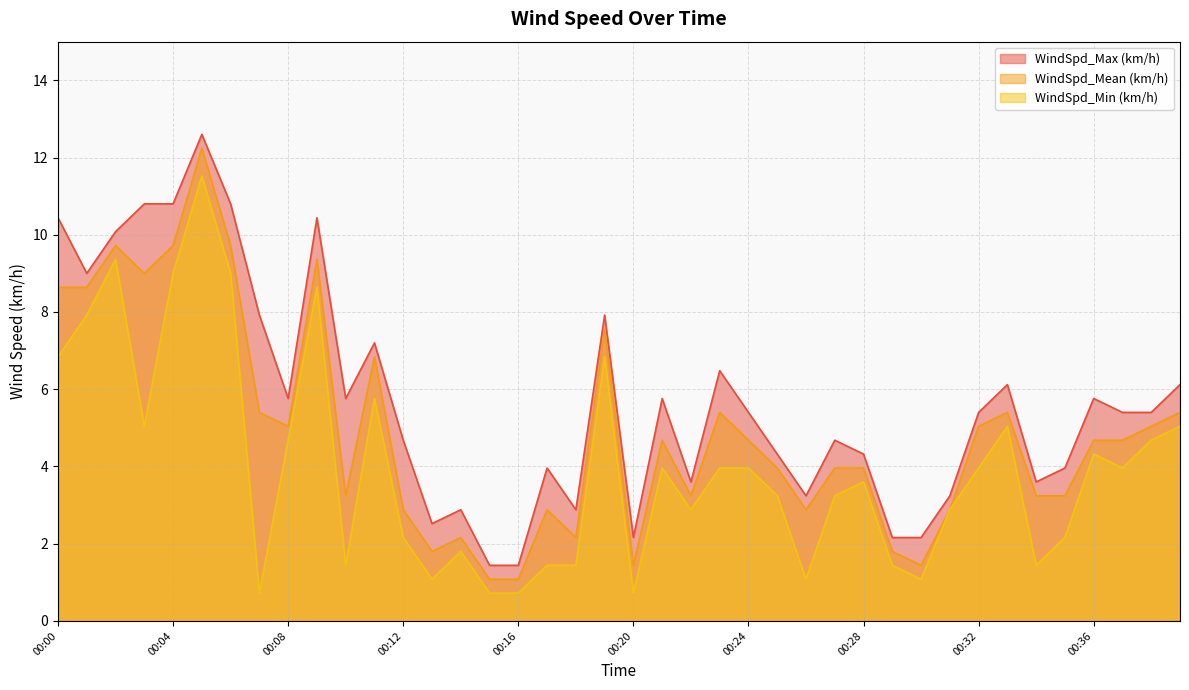

Does the chart have visible grid lines?

Yes